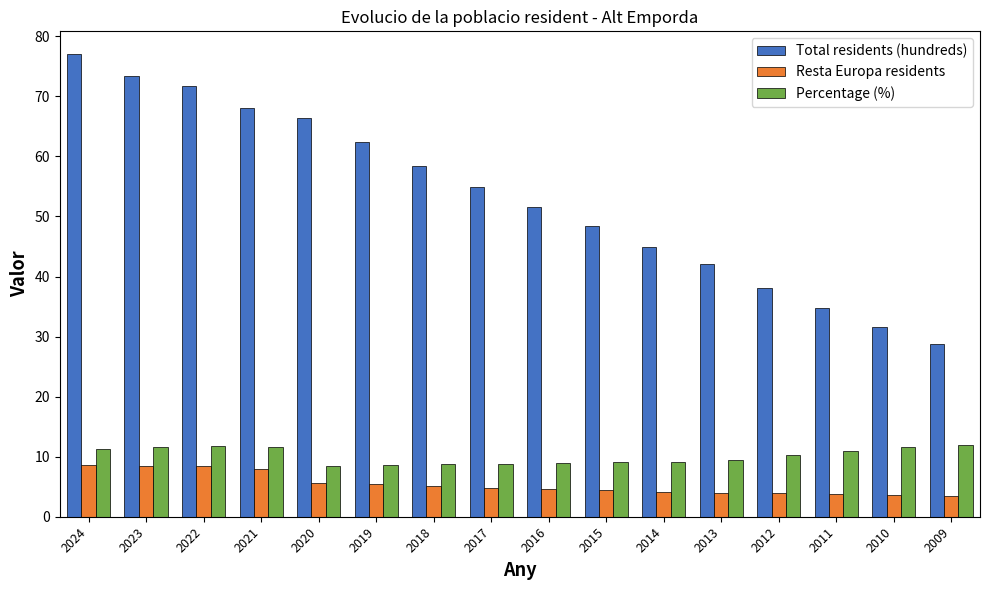

Is it true that Total residents (hundreds) equals 45.0 at 2014?

True